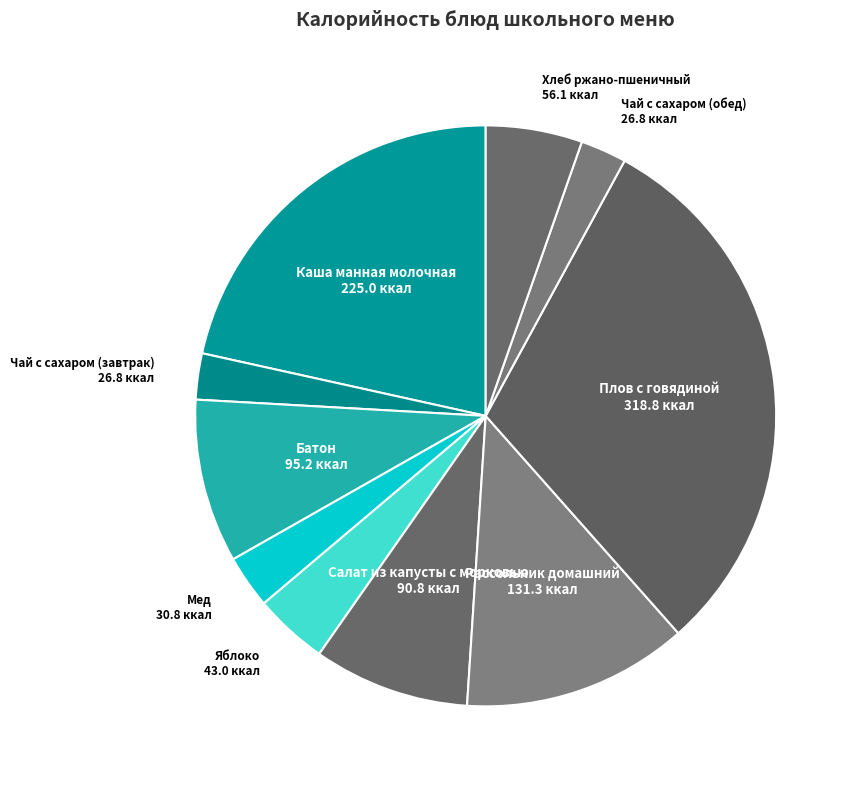

Is it true that Батон is 9% of the pie?

True